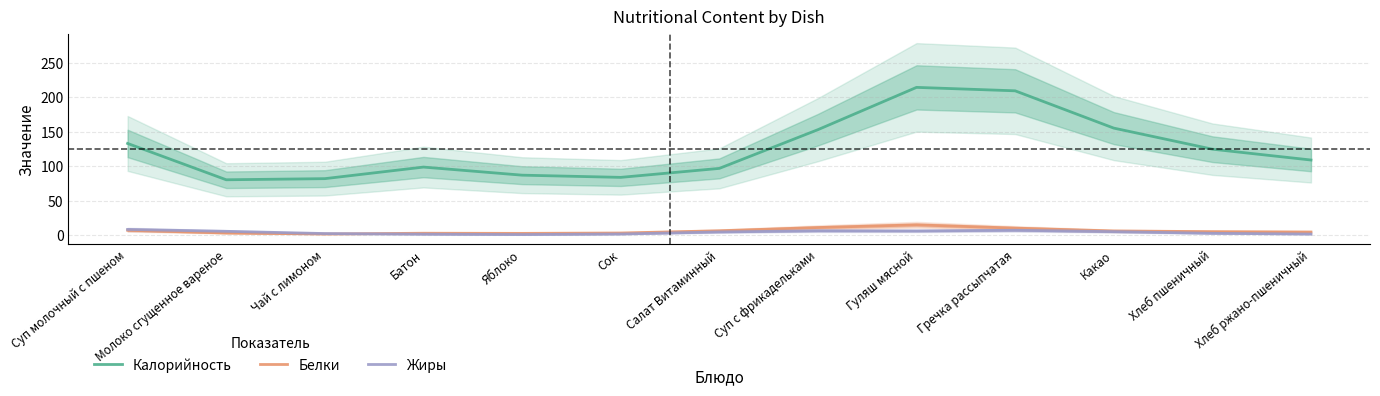

Read the Белки value at Гуляш мясной.

14.7